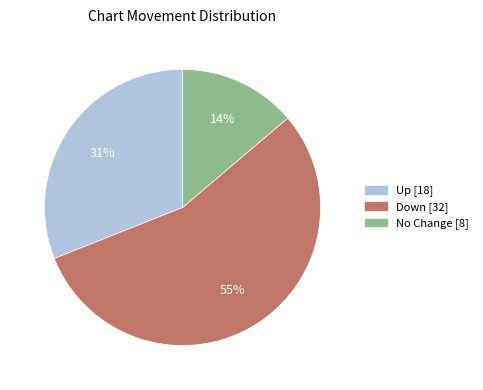

To the nearest percent, what is the average slice percentage?

33%